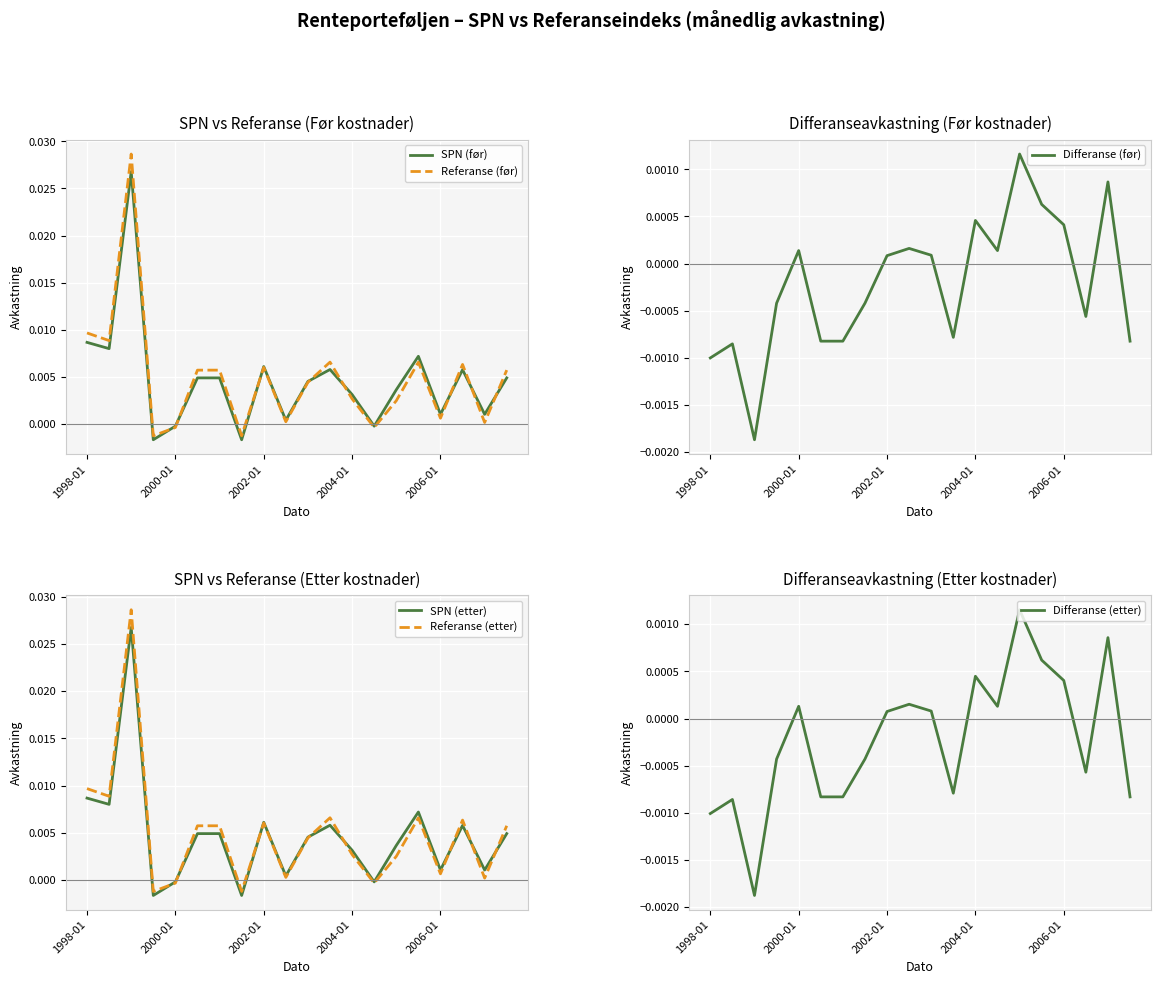

How many data points does each series have?

20